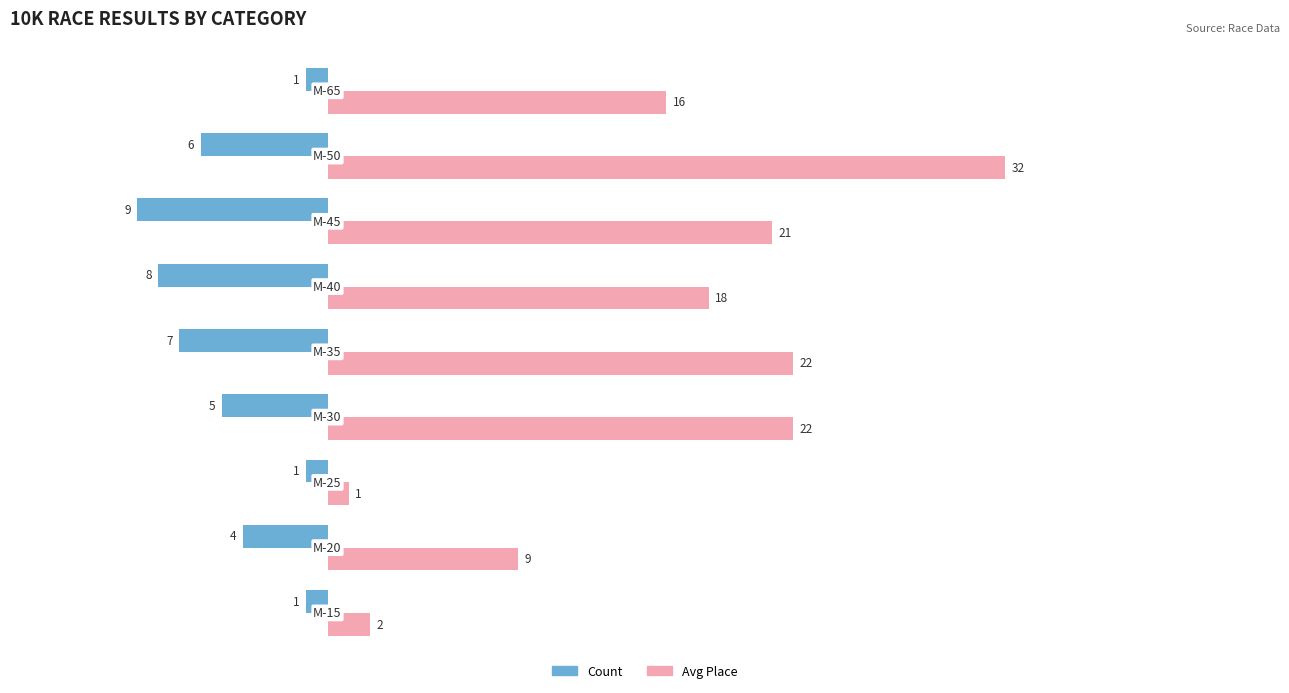

How many data points in Count are above -5?

4